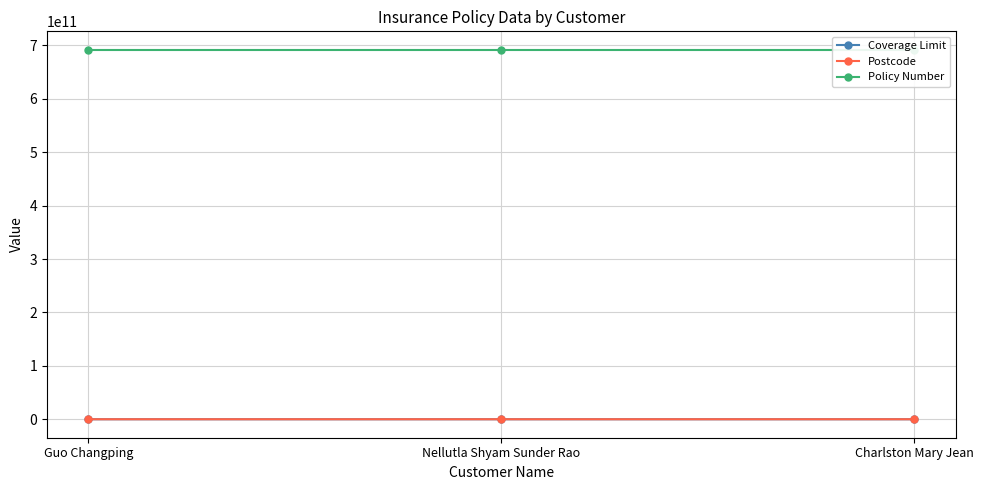

Reading left to right, what are all the values shown in this chart?

Coverage Limit: Guo Changping=60000	Nellutla Shyam Sunder Rao=60000	Charlston Mary Jean=1100000
Postcode: Guo Changping=116000	Nellutla Shyam Sunder Rao=500076	Charlston Mary Jean=3126
Policy Number: Guo Changping=691802107478	Nellutla Shyam Sunder Rao=691802107474	Charlston Mary Jean=691802107469